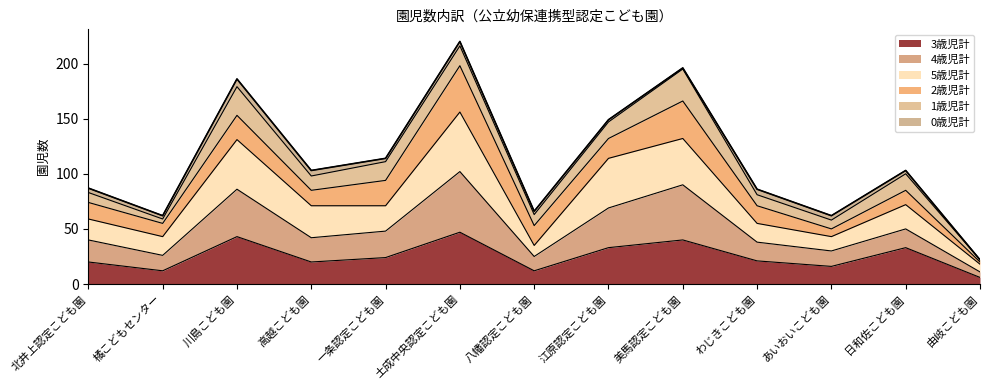

Which category has the lowest value in the 3歳児計 series?

由岐こども園